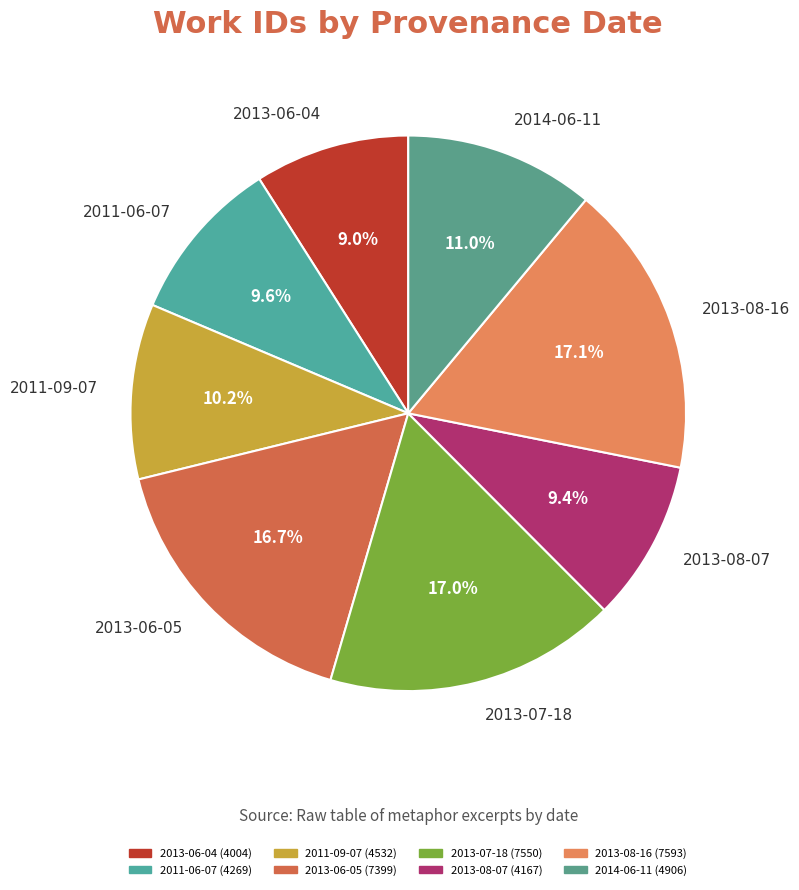

Is it true that 2013-08-16 is 17% of the pie?

True